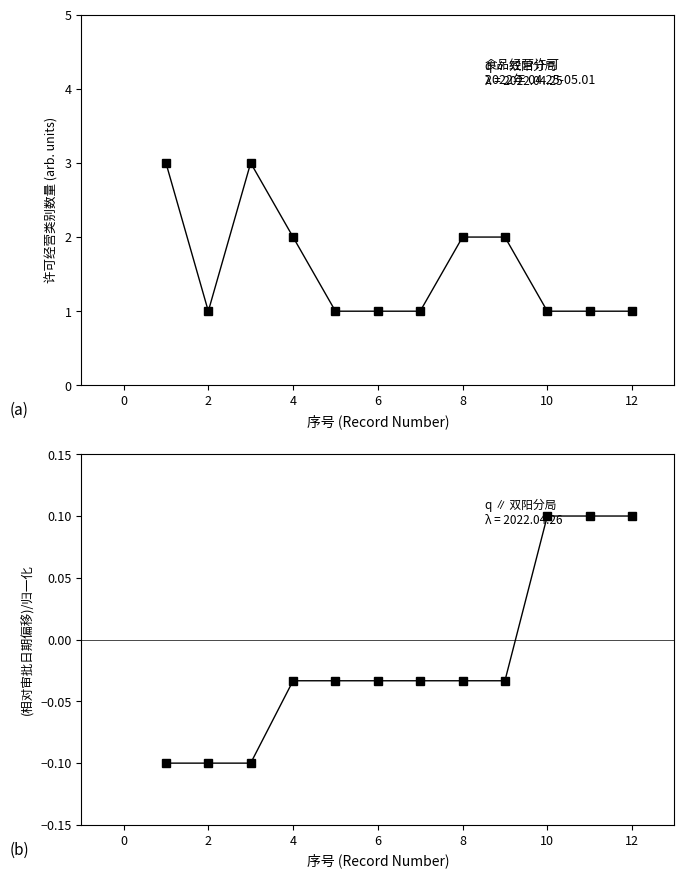

What are all the series names shown in the legend?

食品经营类别数, 审批日期偏移